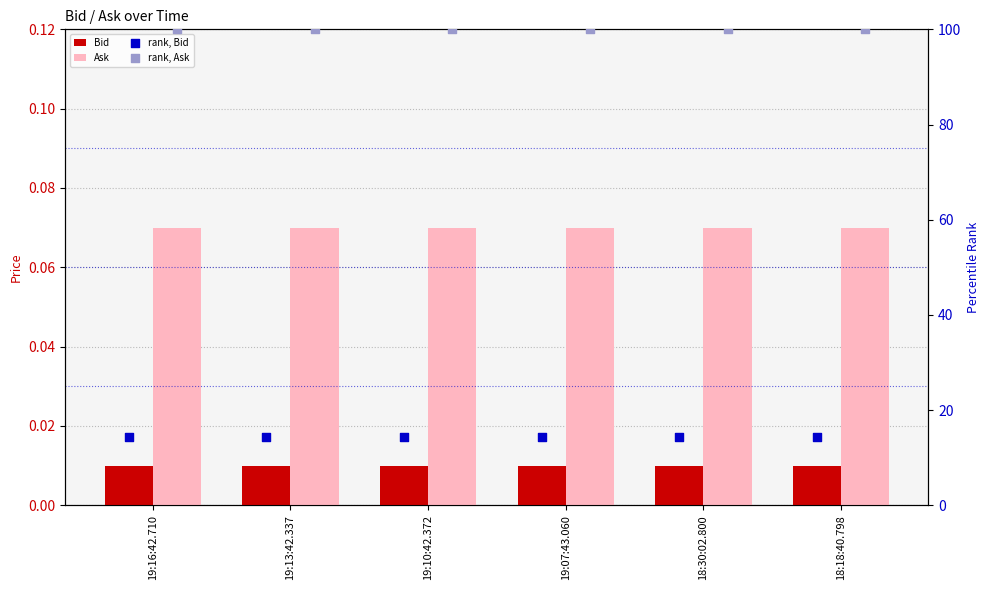

At which category is the sum across all series the highest?

19:16:42.710